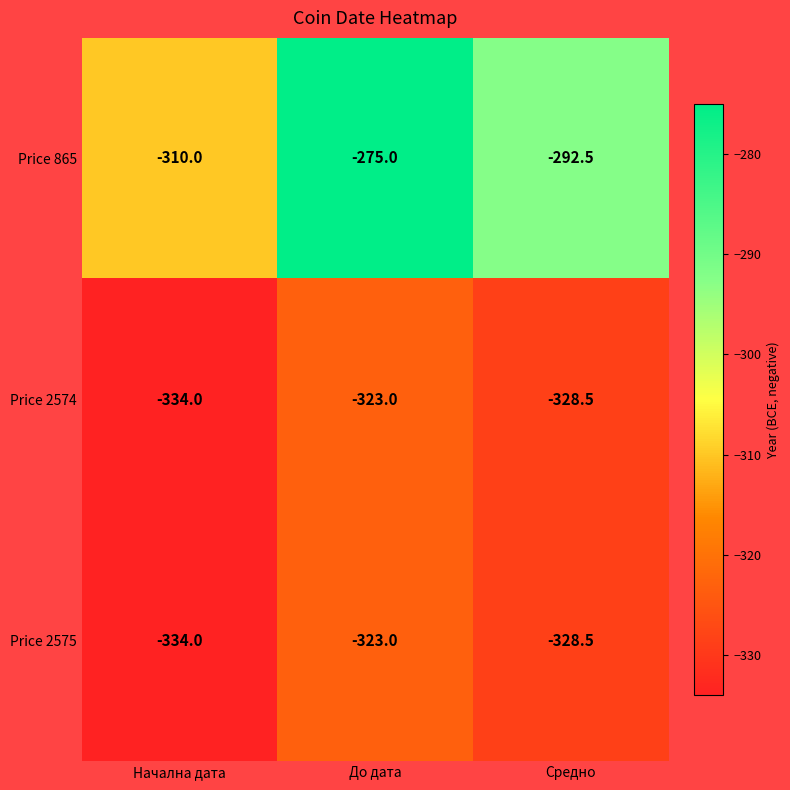

Which category has the lowest value across all series?

Начална дата